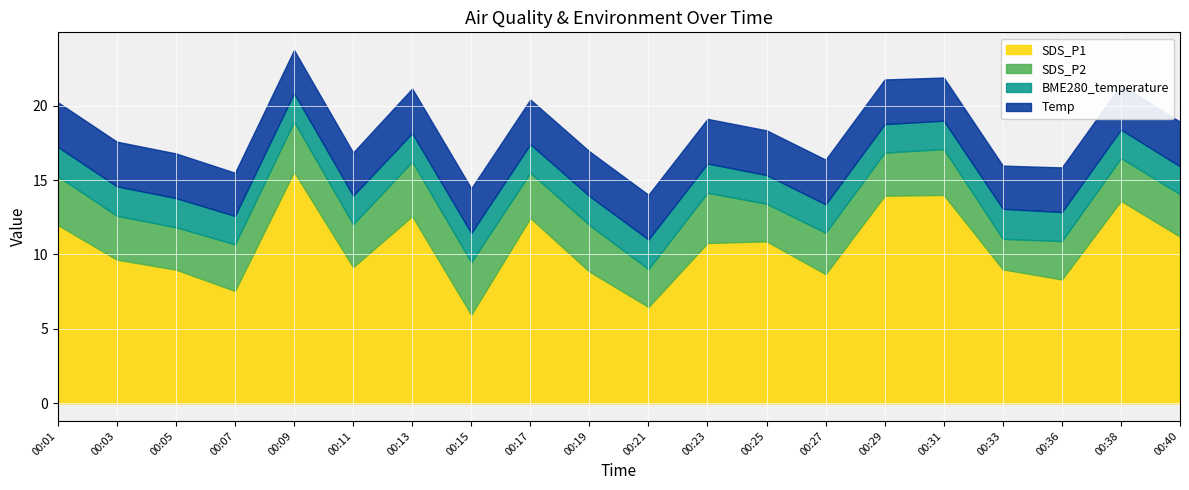

True or false: Temp has more than 2 interior local peaks.

False